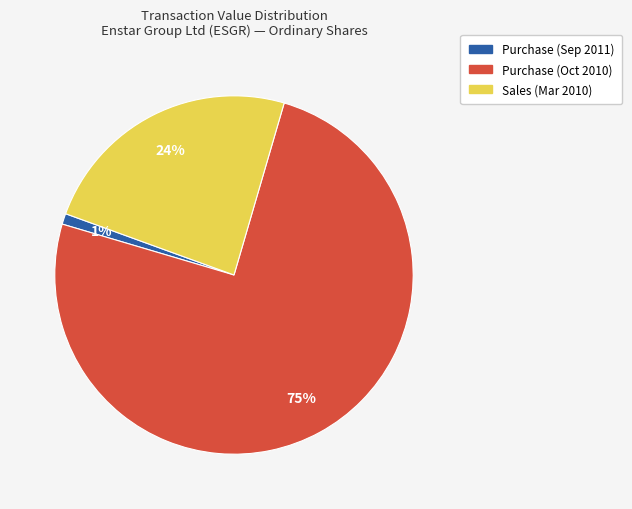

To the nearest percent, what is the difference between the largest and smallest slice percentages?

74%